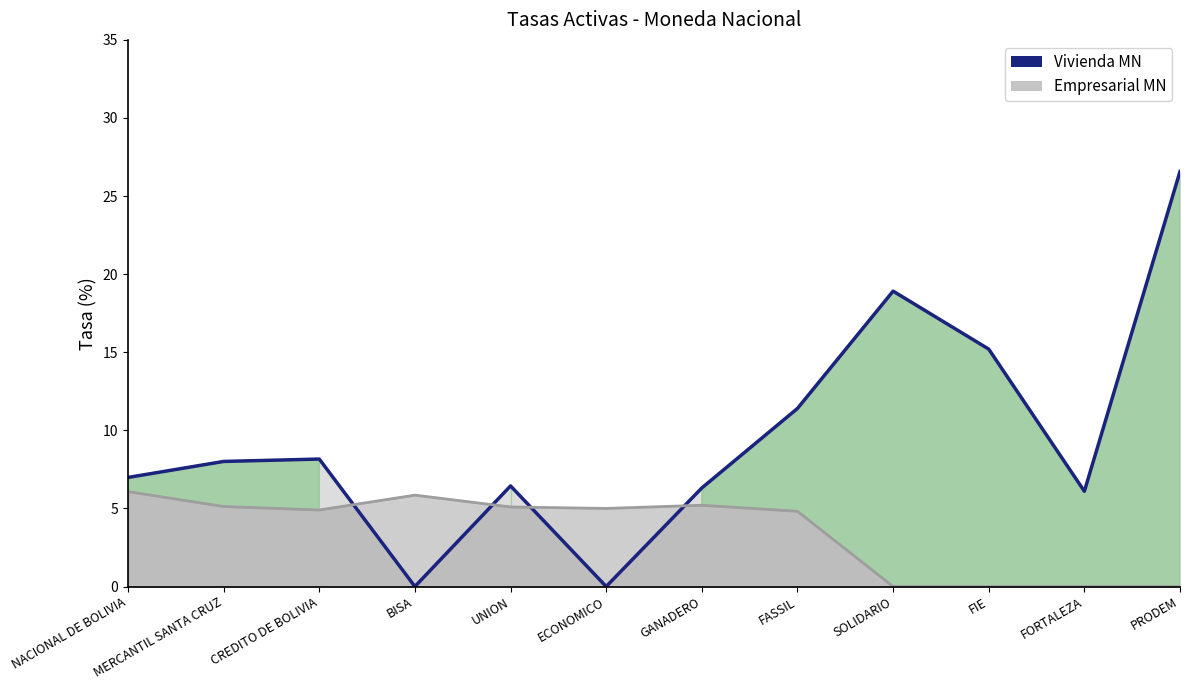

How many data points does each series have?

12